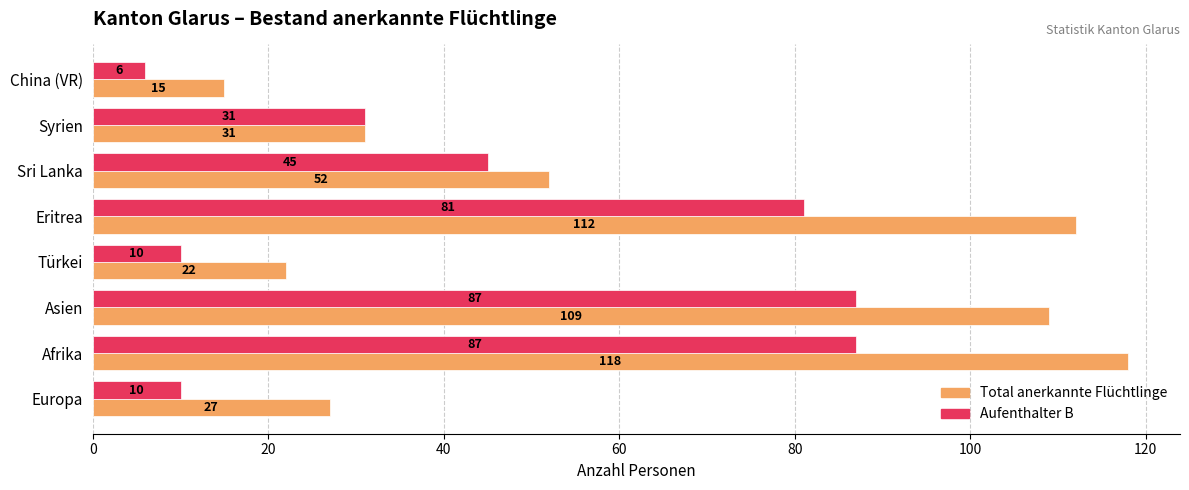

What is the minimum value for Total anerkannte Flüchtlinge?

15